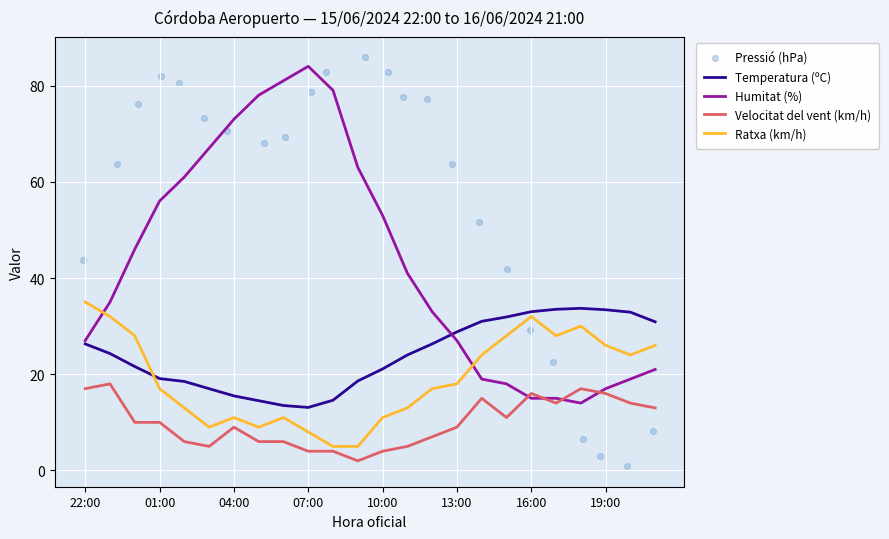

Which series reaches the minimum Y coordinate?

Pressió (hPa)